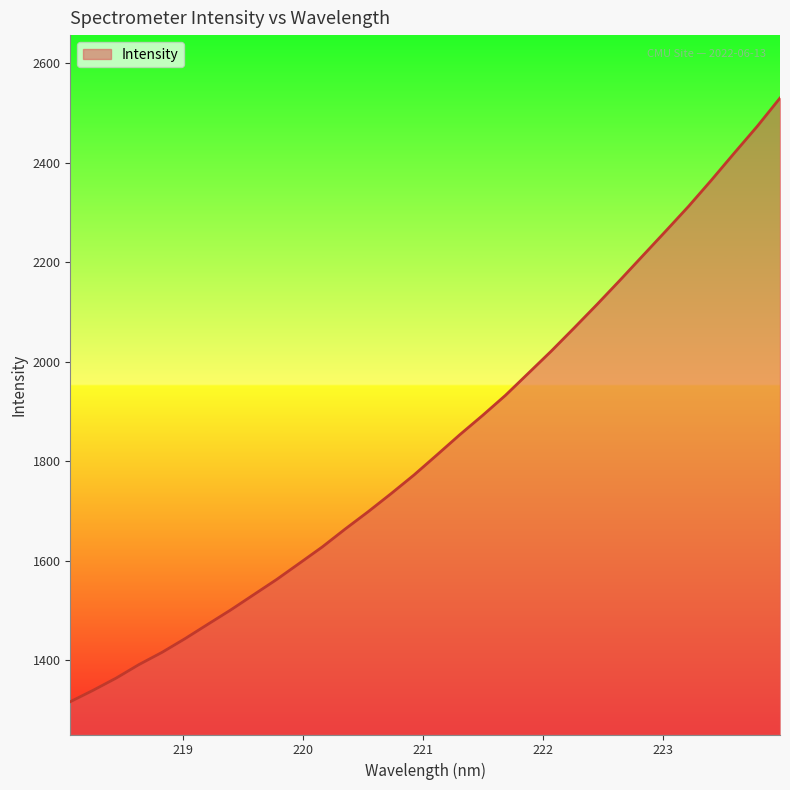

What is the maximum value shown in the chart?

2530.1